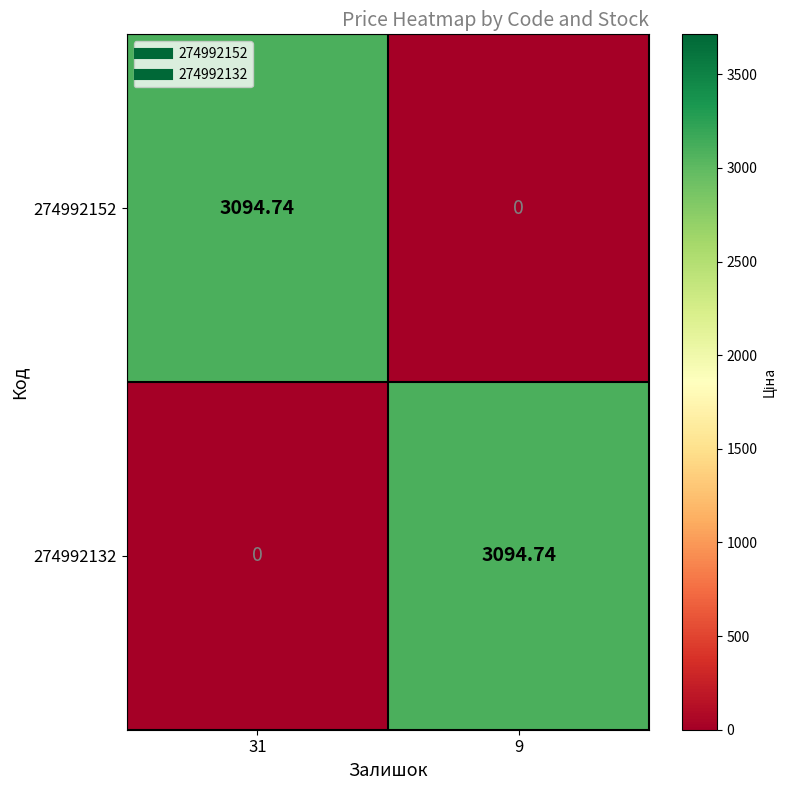

How many series are shown in this chart?

2